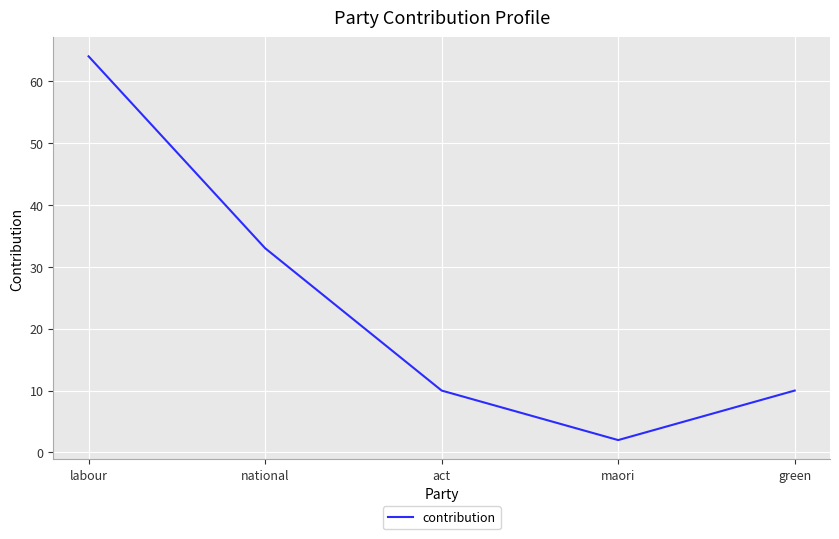

Between maori and national, which is larger?

national